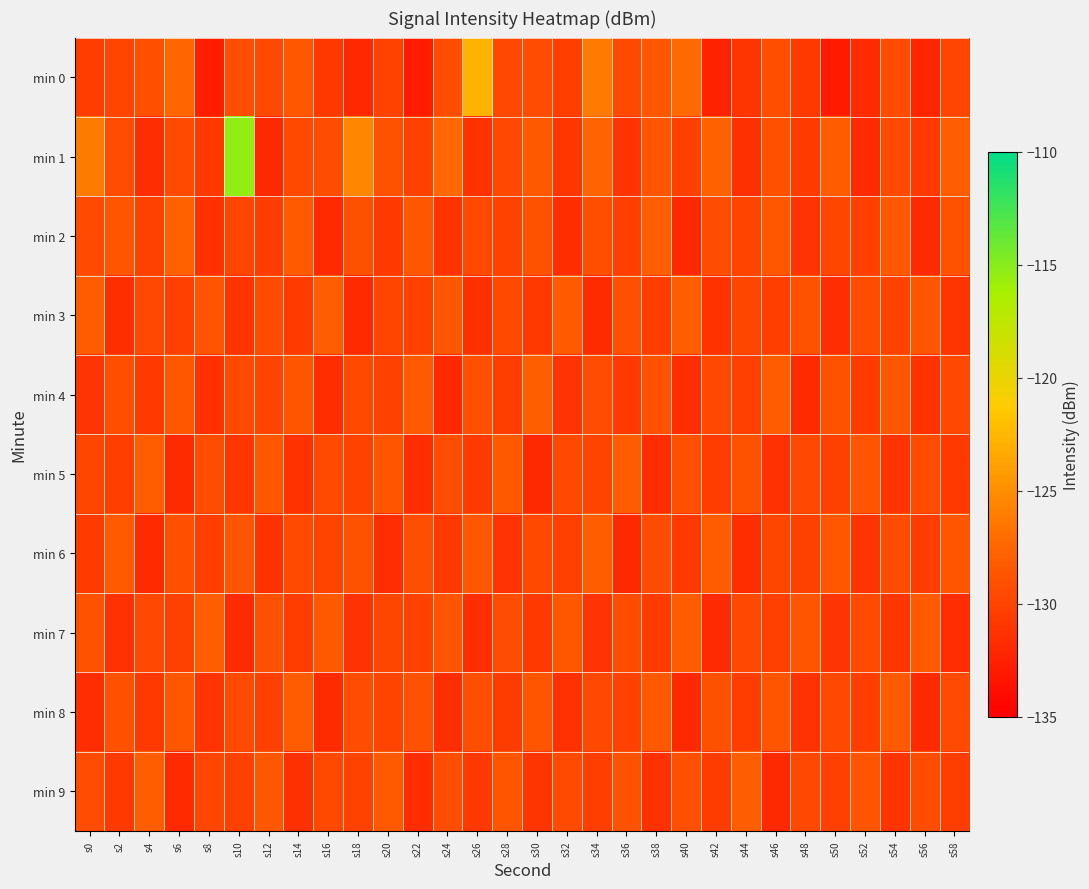

Which series has the largest total across all categories?

min 1